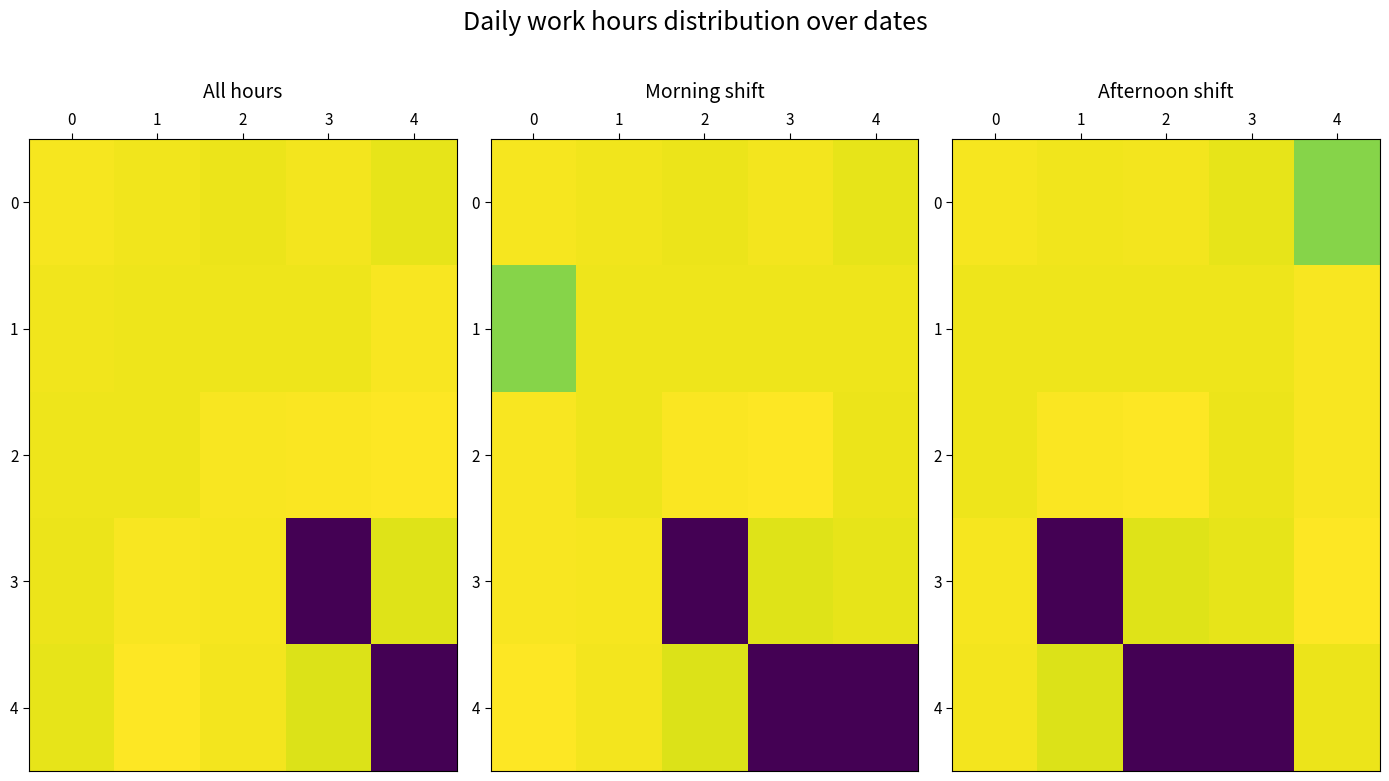

What is the sum of all 1 values?

57.9